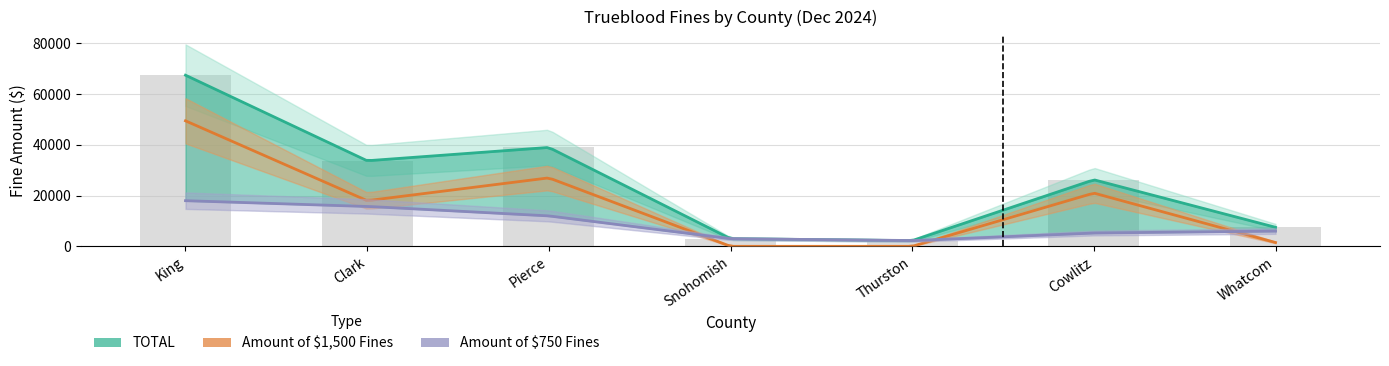

Reading left to right, extract all data points from this chart.

Amount of $750 Fines: King=18000	Clark=15750	Pierce=12000	Snohomish=3000	Thurston=2250	Cowlitz=5250	Whatcom=6000
Amount of $1500 Fines: King=49500	Clark=18000	Pierce=27000	Snohomish=0	Thurston=0	Cowlitz=21000	Whatcom=1500
TOTAL: King=67500	Clark=33750	Pierce=39000	Snohomish=3000	Thurston=2250	Cowlitz=26250	Whatcom=7500